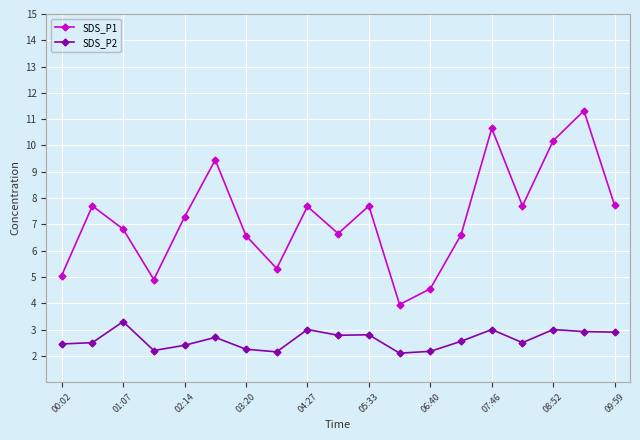

Which series has the largest total across all categories?

SDS_P1